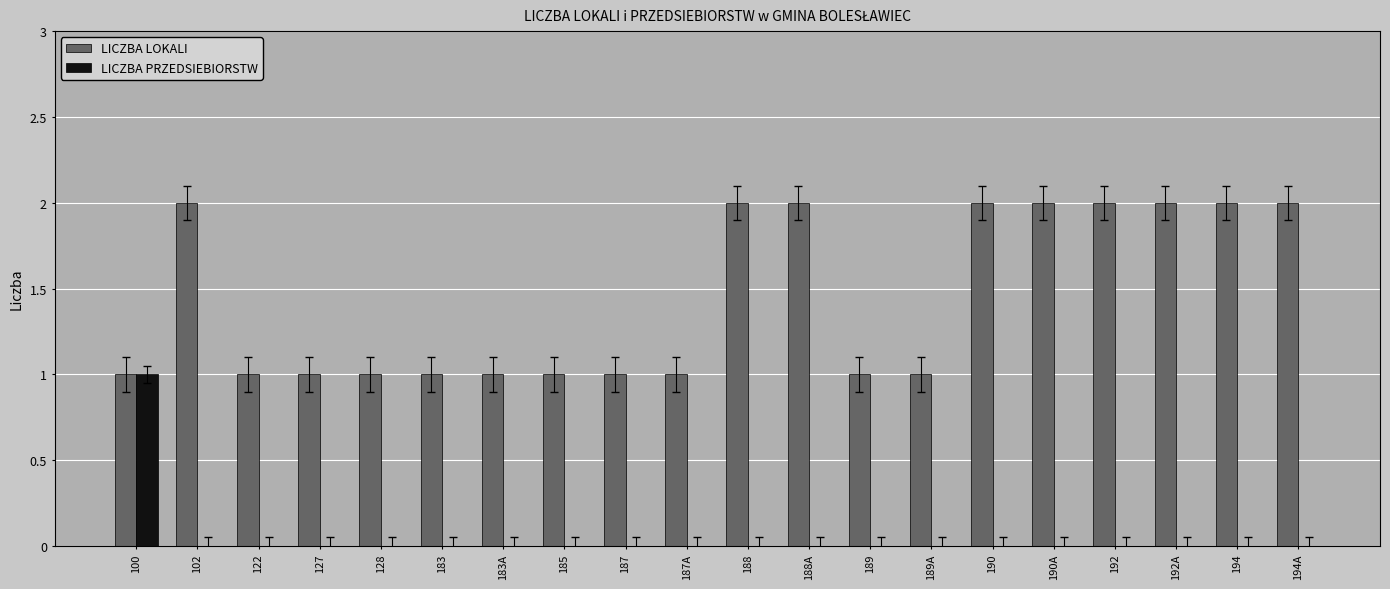

What is the maximum value for LICZBA PRZEDSIEBIORSTW?

1